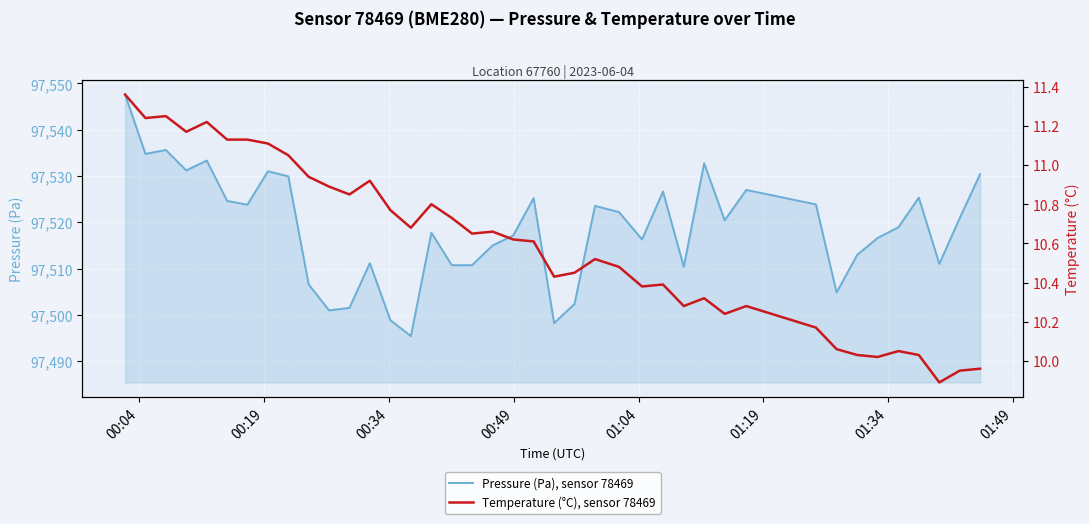

What is the maximum value for Pressure (Pa), sensor 78469?

97547.6